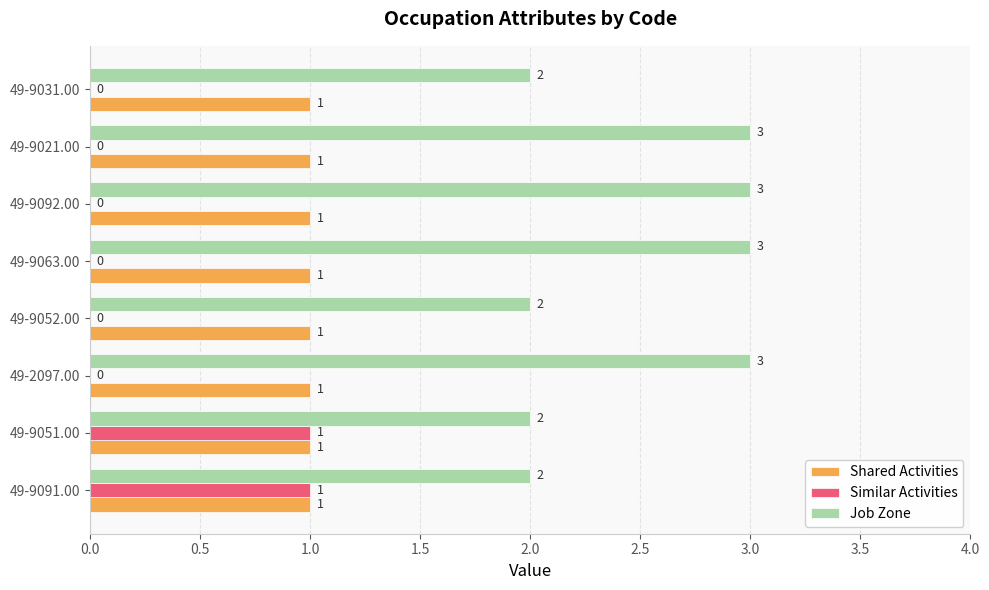

Is it true that Similar Activities equals 2 at 49-9051.00?

False